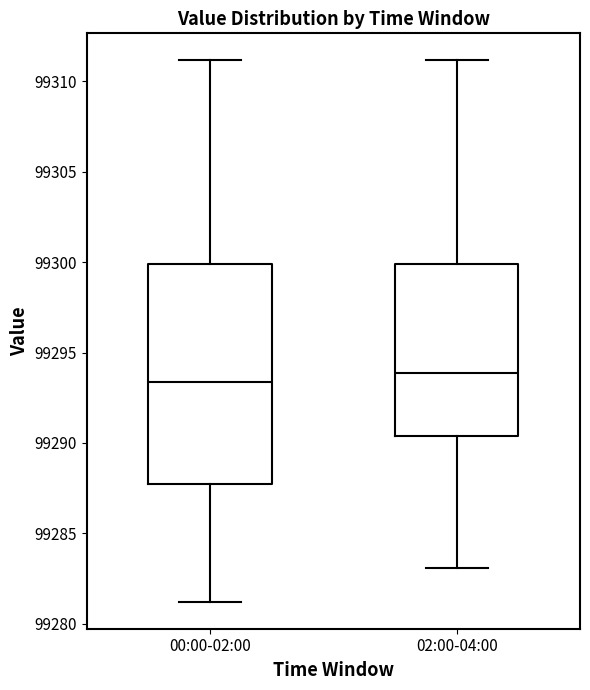

Where does the upper whisker of the box for 00:00-02:00 end on the y-axis? The values are not printed on the chart, so give them approximately, as read against the axis.

99311.0